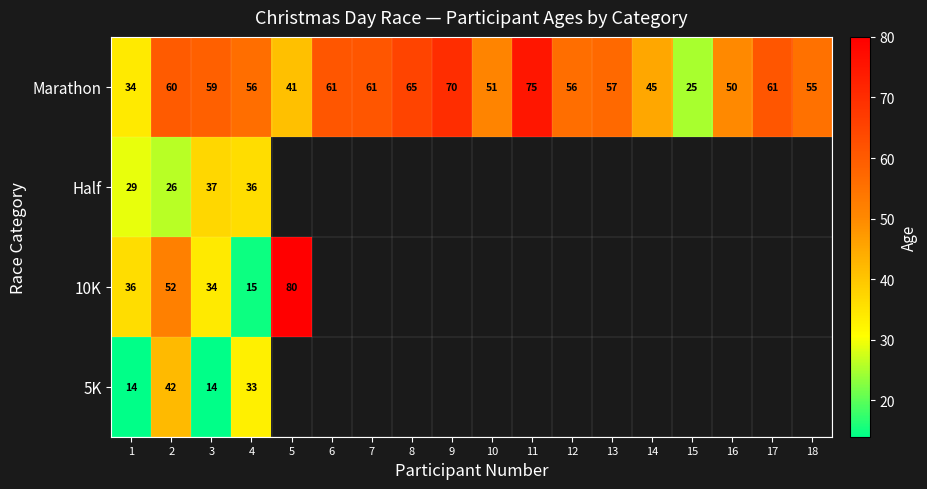

Which category has the lowest value across all series?

1